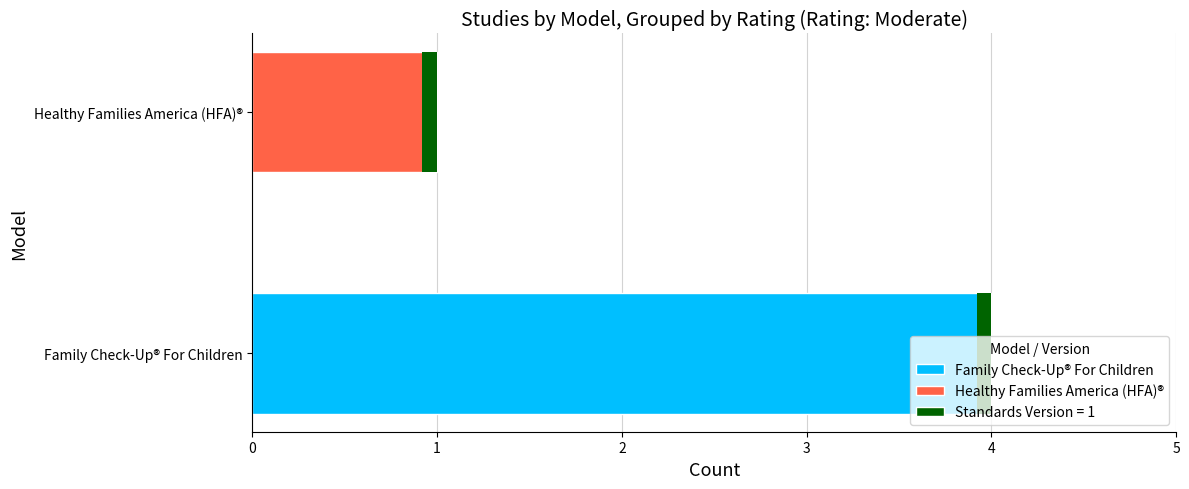

Reading right to left, transcribe all the data shown in this chart.

1	4